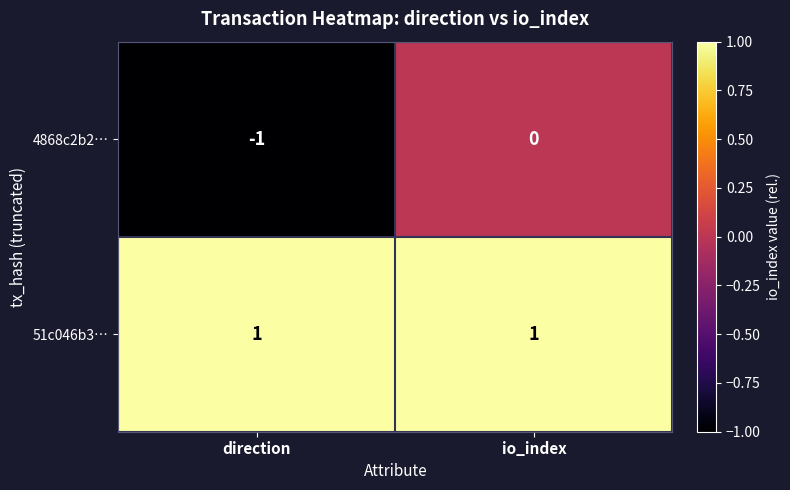

The value of 4868c2b2… at direction is 0. True or false?

False